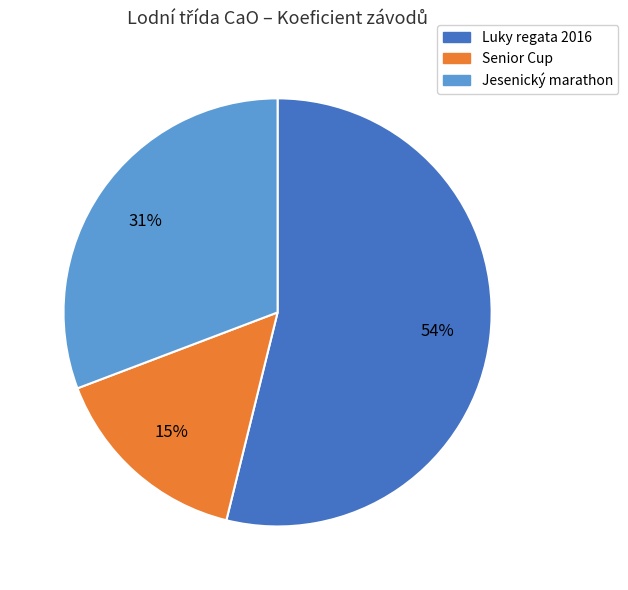

Which category accounts for the majority?

Luky regata 2016